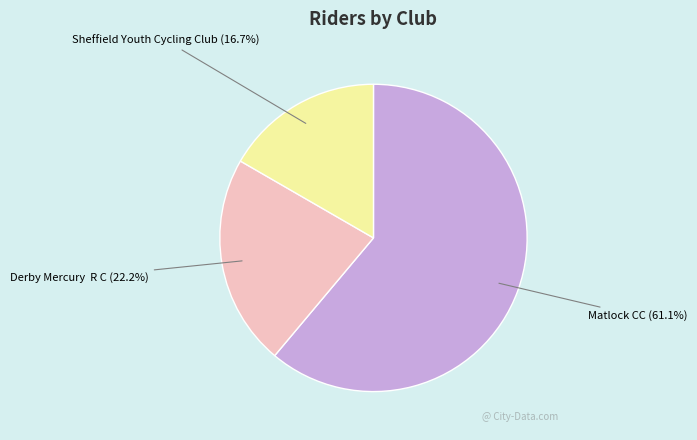

How many segments does this pie chart have?

3